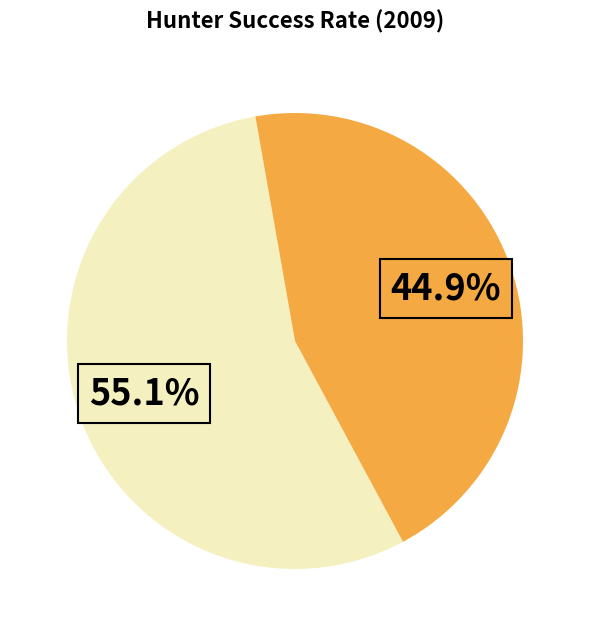

How many slices are in this pie chart?

2